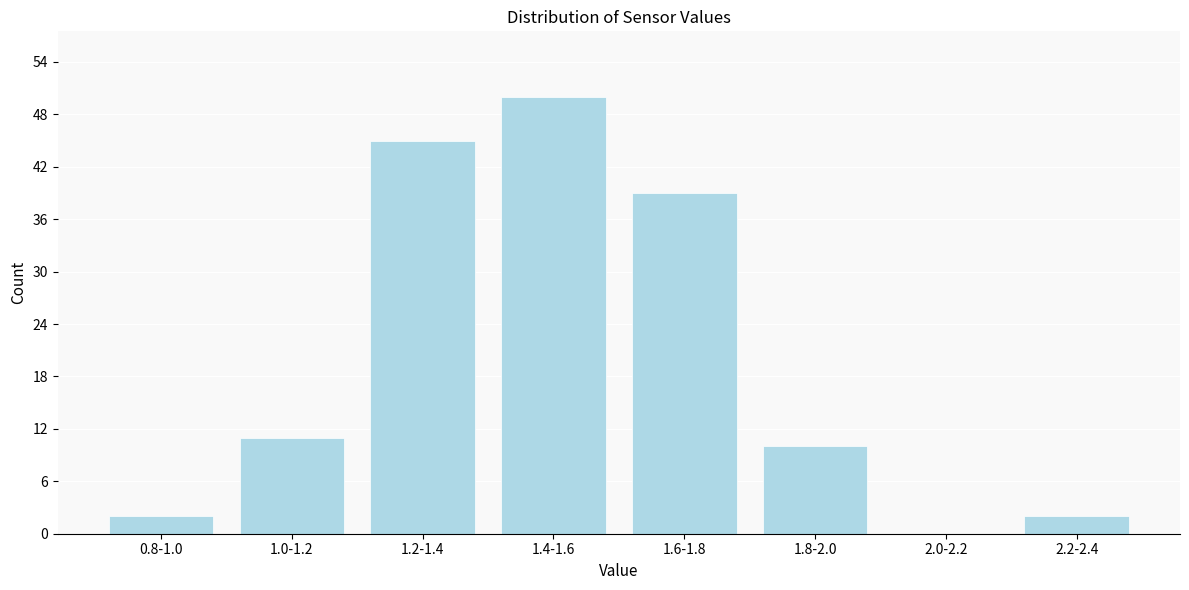

Reading left to right, transcribe all the data shown in this chart.

0.8-1.0=2	1.0-1.2=11	1.2-1.4=45	1.4-1.6=50	1.6-1.8=39	1.8-2.0=10	2.0-2.2=0	2.2-2.4=2